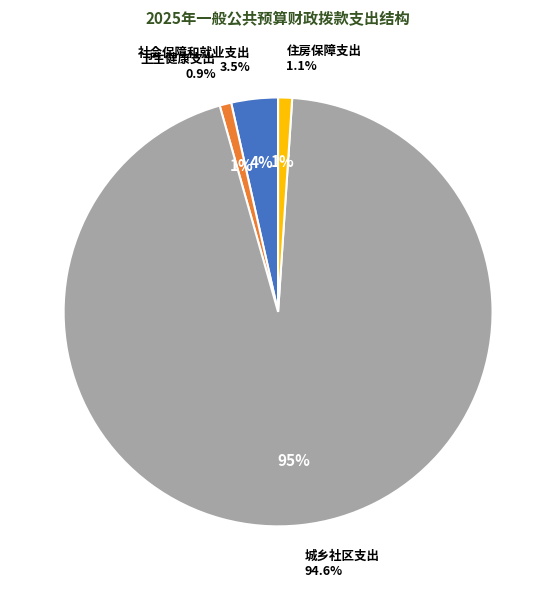

How many segments does this pie chart have?

4